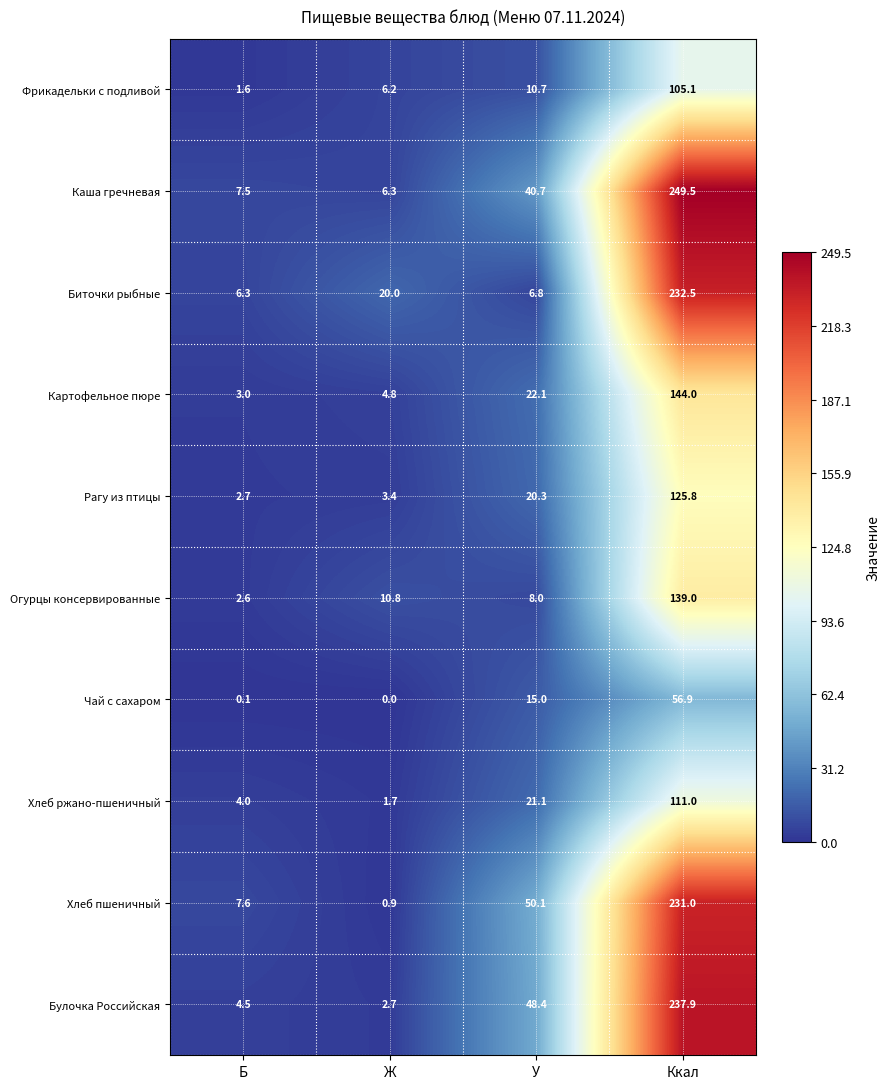

At which label does Хлеб пшеничный first exceed 50?

У